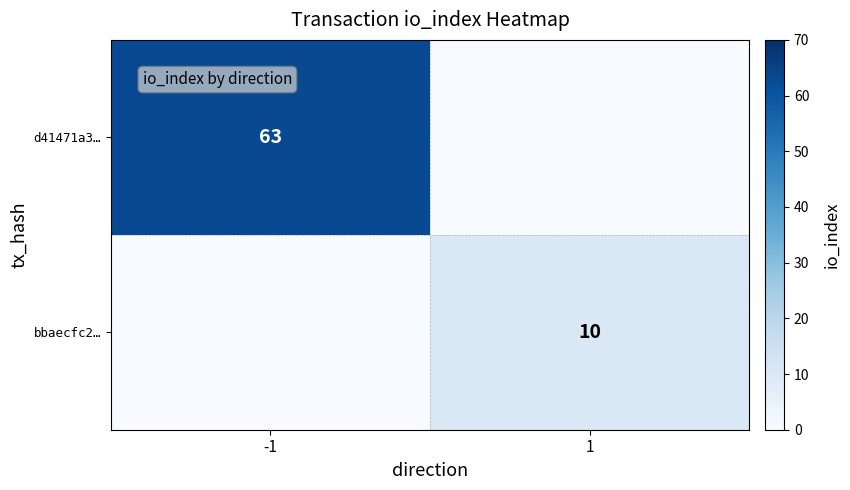

What is the spread (max minus min) of values at -1?

63